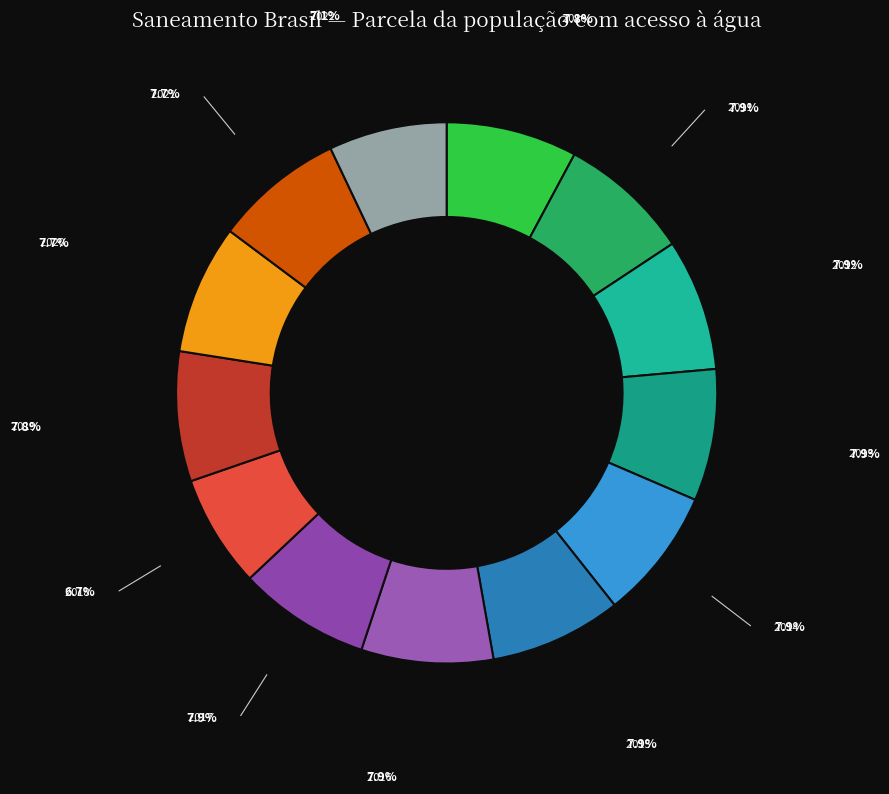

Is the sum of 2016 and 2021 greater than half?

No